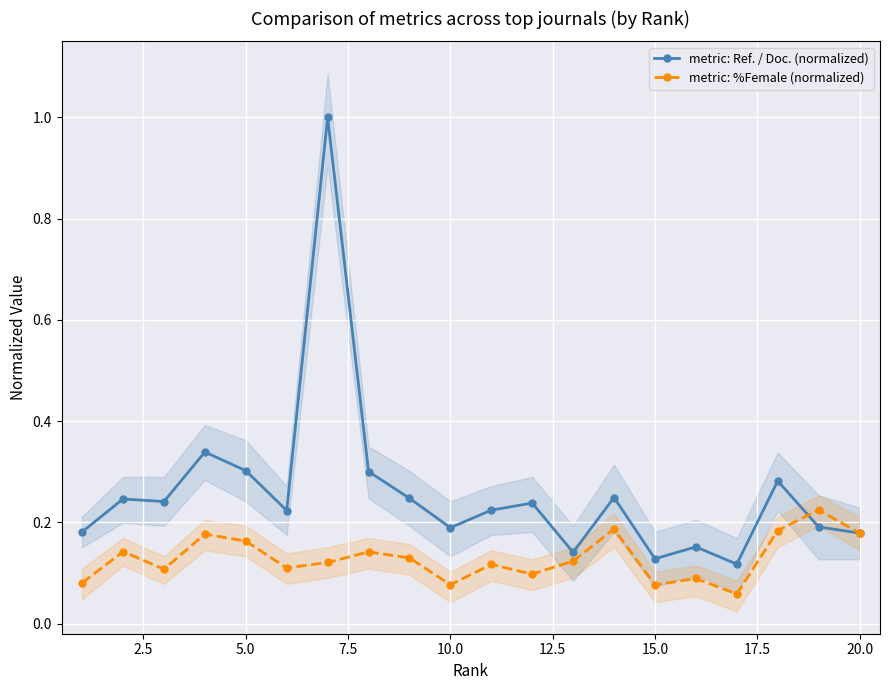

How many distinct data groups are displayed?

2